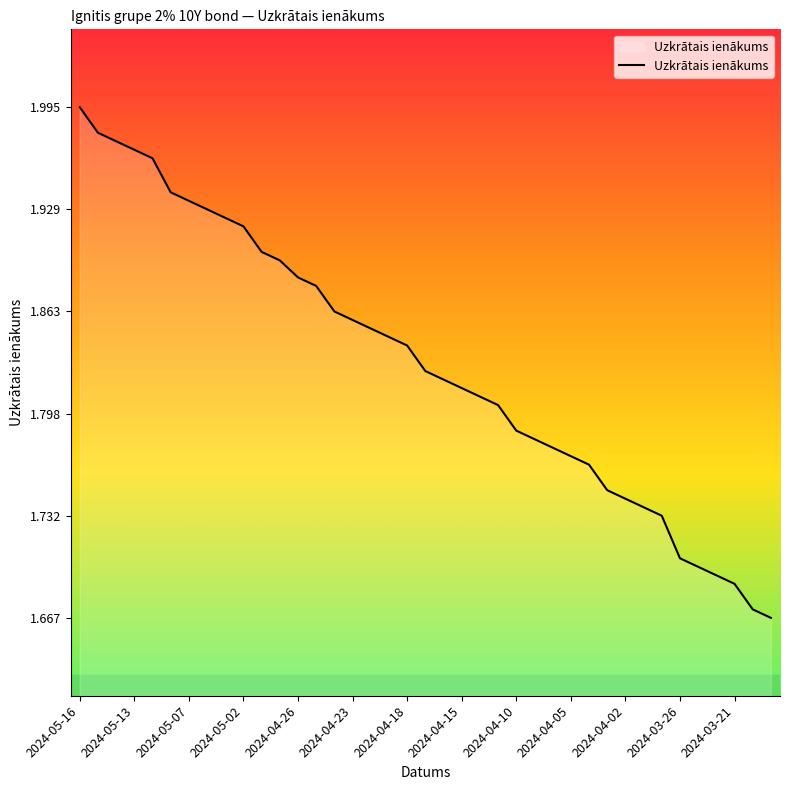

Is this an area chart (filled region under the line)?

Yes